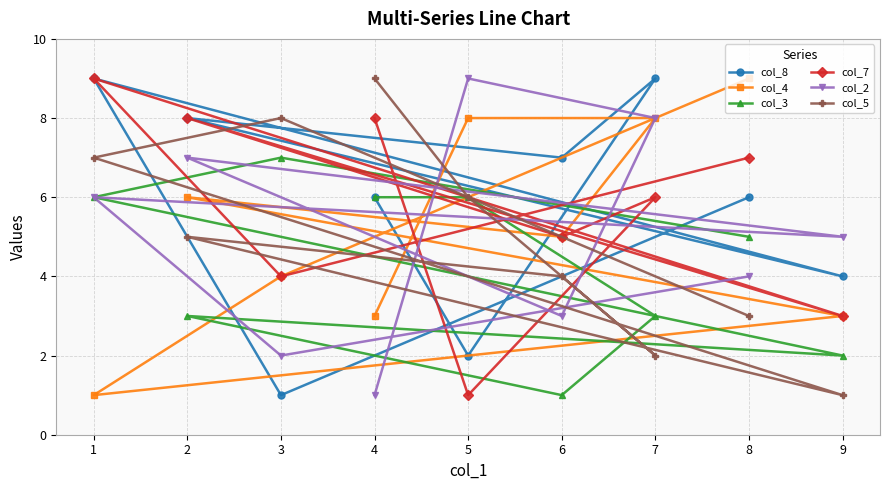

What is the difference between the highest and lowest values at 8?

6